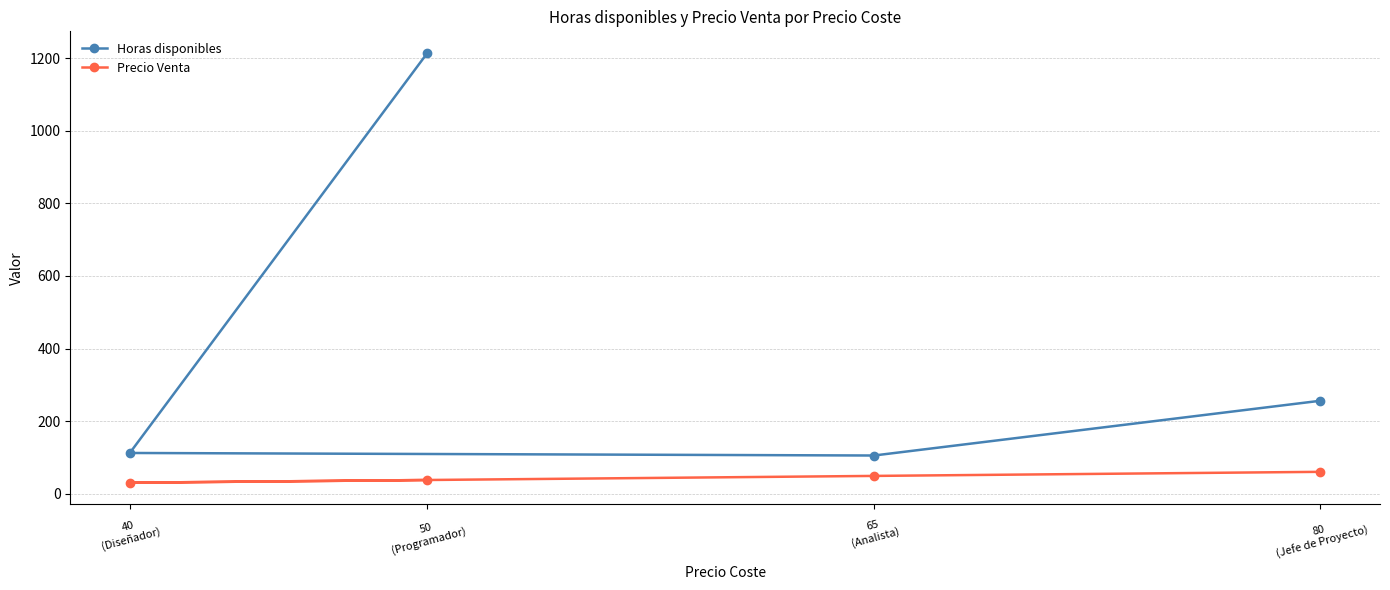

At which label does Horas disponibles reach its minimum?

65
(Analista)